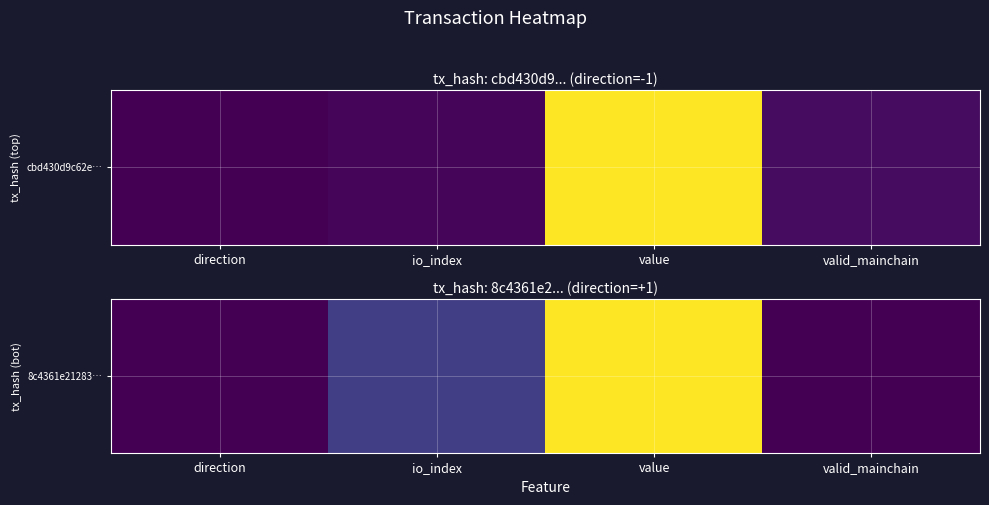

What is the sum of the values at io_index and direction?

0.2